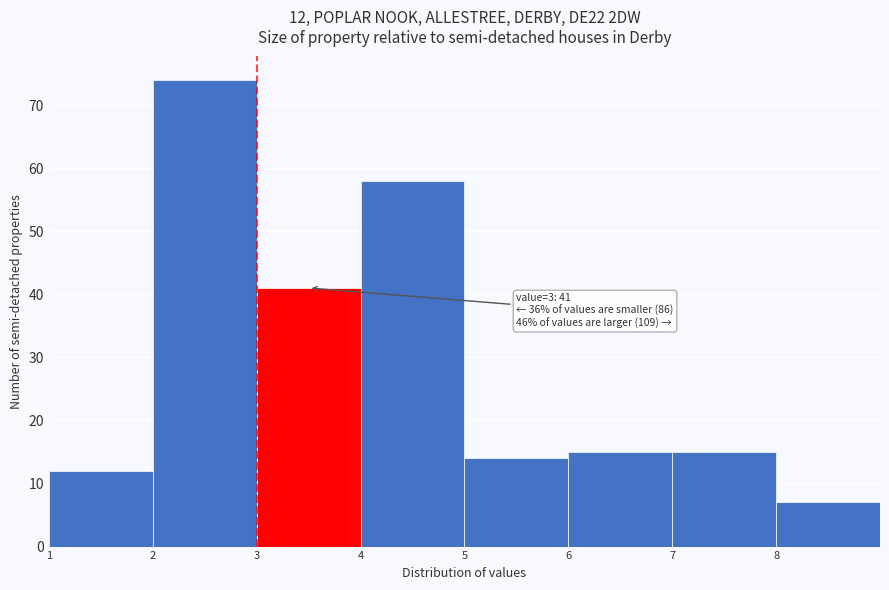

Which range on the x-axis has the tallest bar?

2 to 3